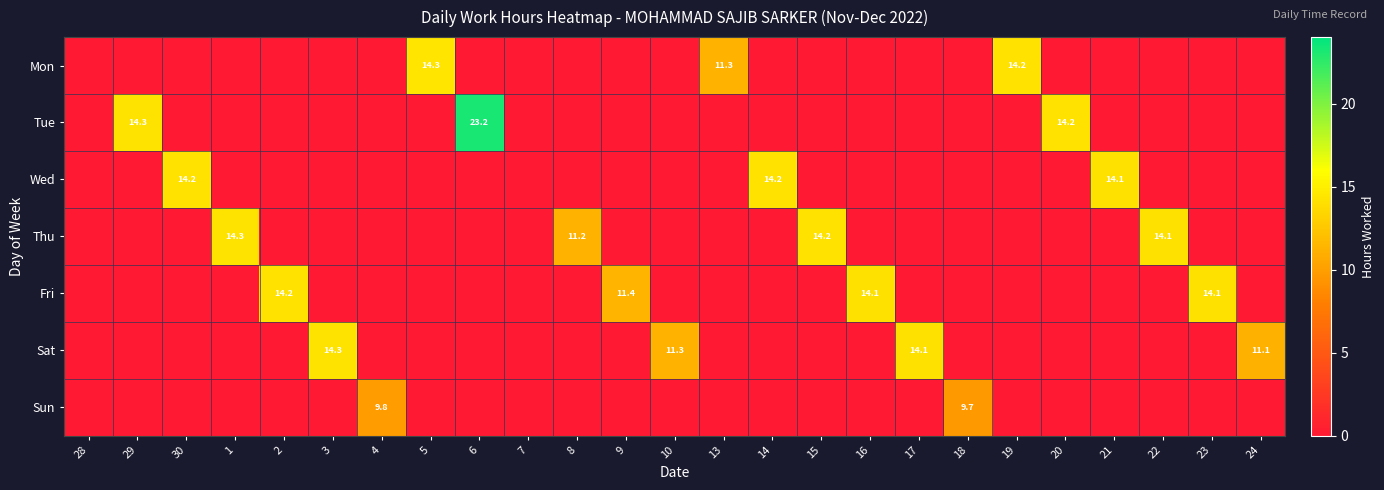

Between 5 and 6, which series saw the biggest shift?

Tue